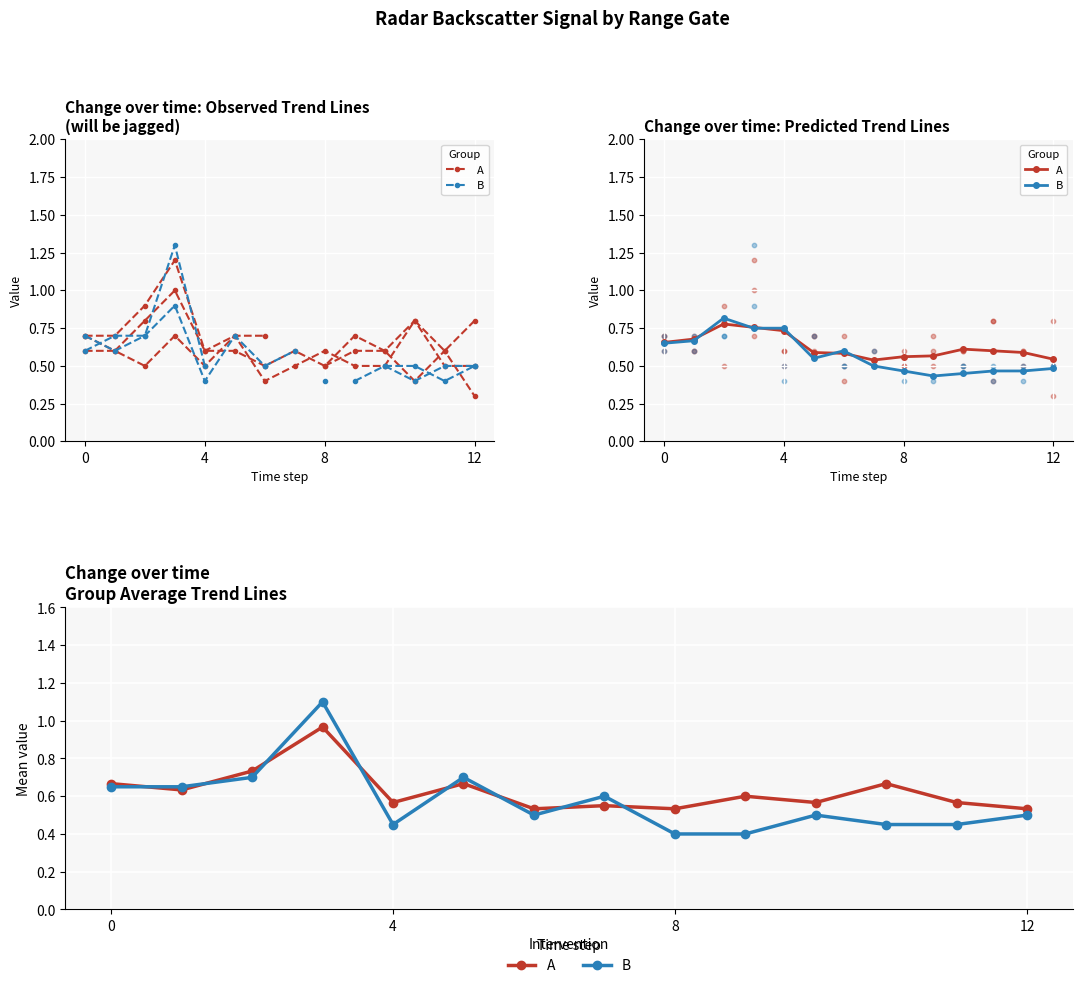

Which series has the largest total across all categories?

A